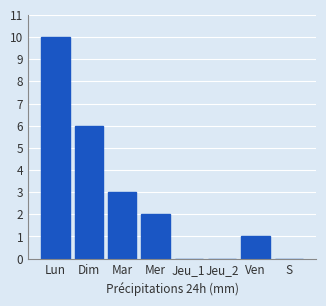

Reading left to right, transcribe all the data shown in this chart.

Lun=10	Dim=6	Mar=3	Mer=2	Jeu_1=0	Jeu_2=0	Ven=1	S=0